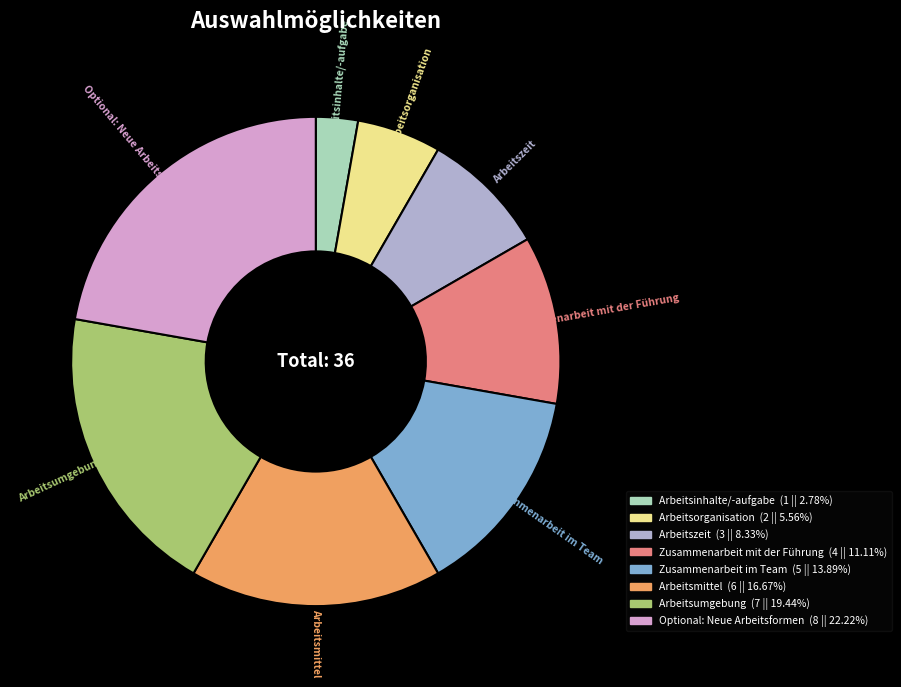

How many segments does this pie chart have?

8